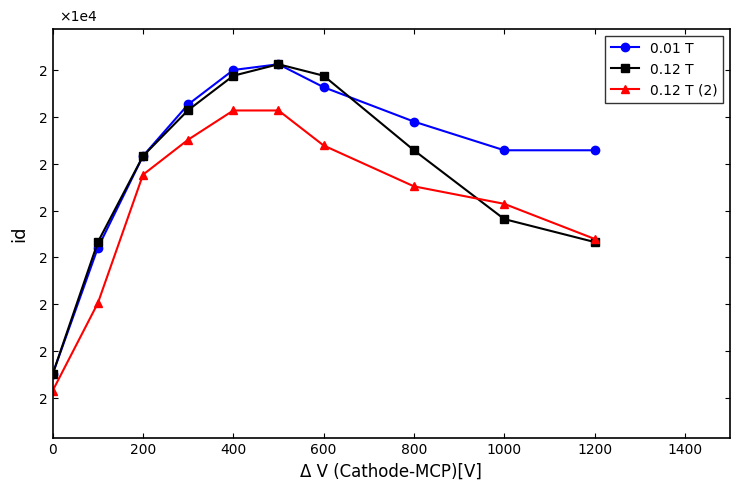

True or false: 0.12 T (2) and 0.12 T cross at least once.

True